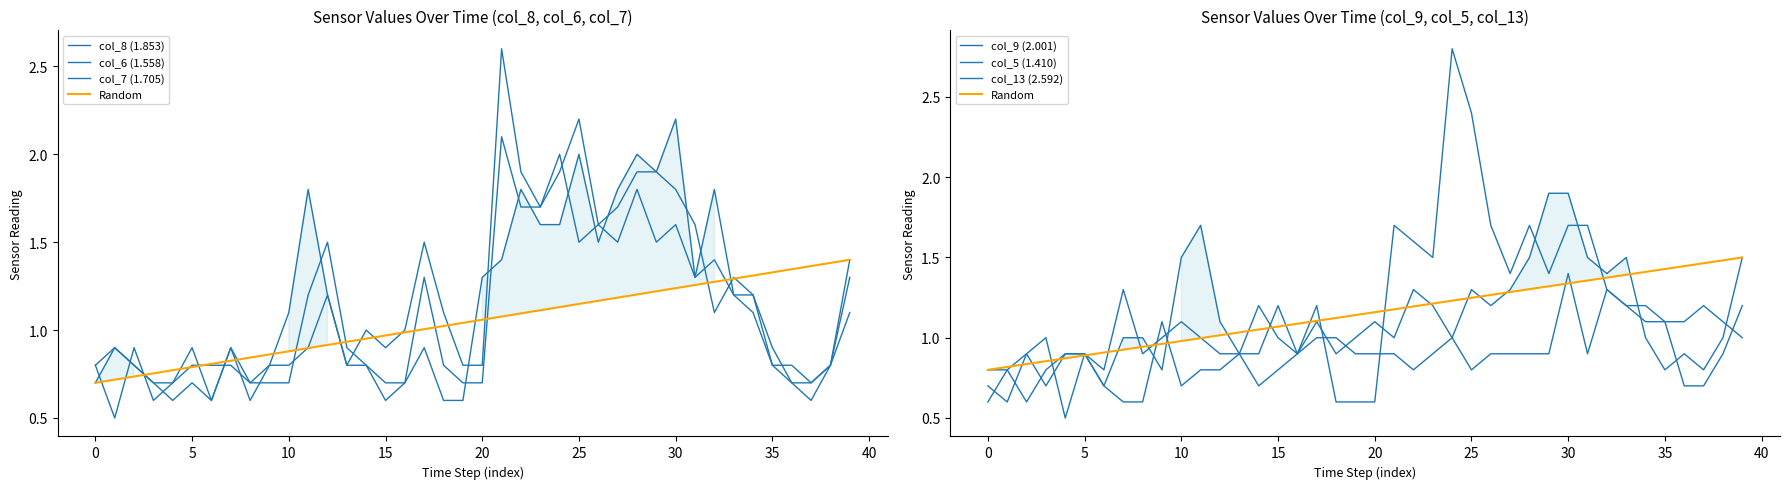

What is the difference between the maximum and minimum values in the col_7 (1.705) series?

1.6